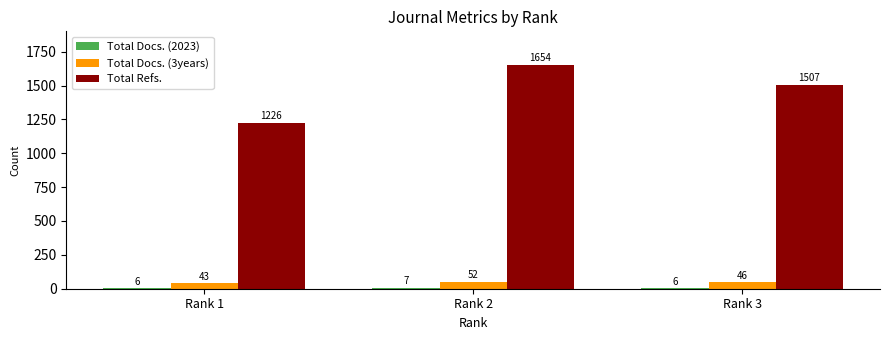

How many data points does each series have?

3